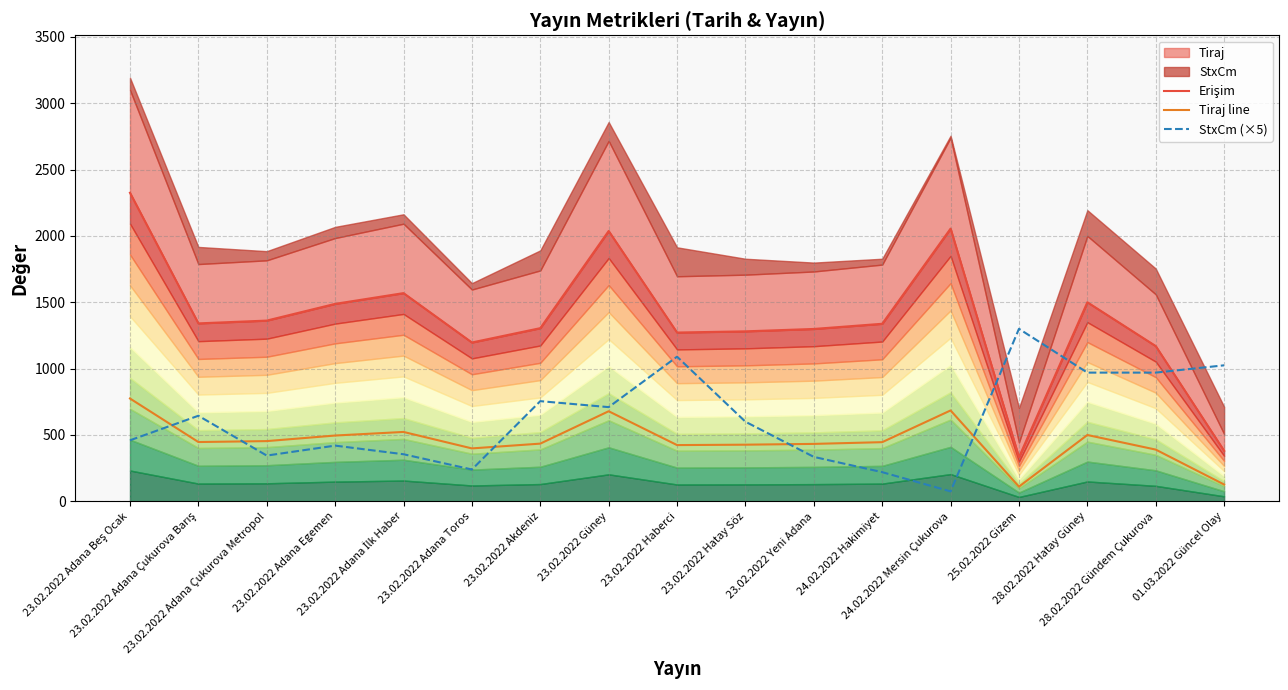

At which category is the sum across all series the highest?

23.02.2022 Adana Beş Ocak